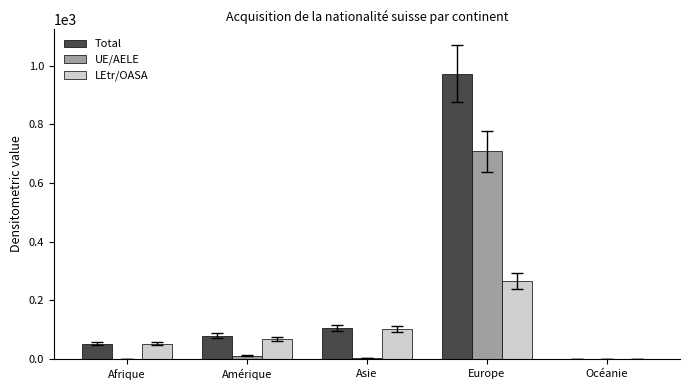

True or false: LEtr/OASA has a value of 266 at Europe.

True